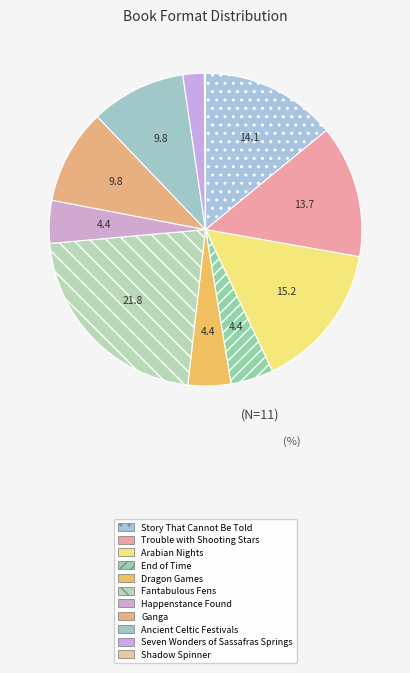

True or false: Dragon Games accounts for 4% of the total.

True